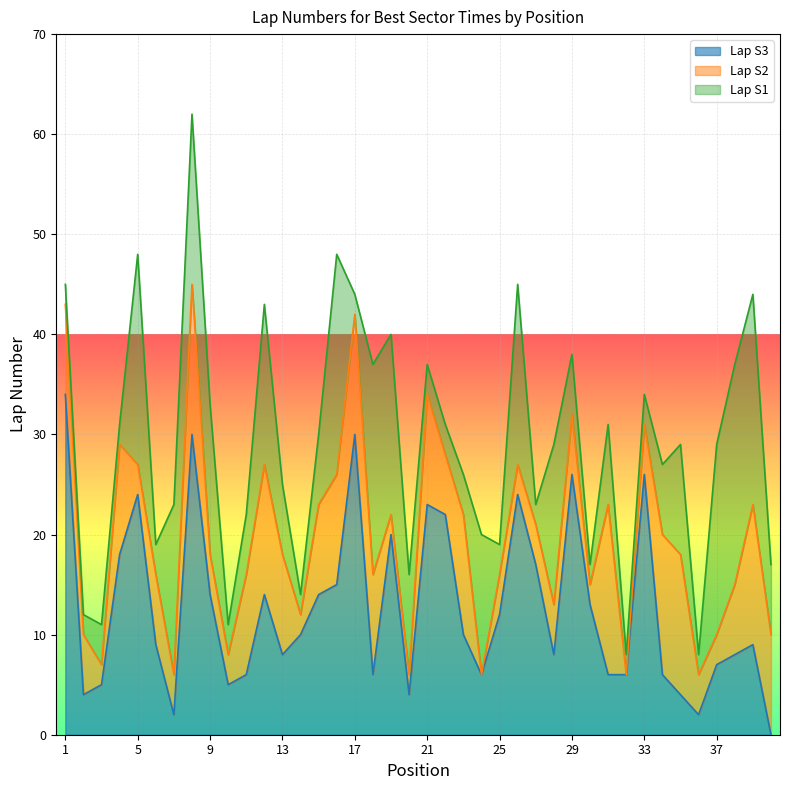

What is the difference between the second highest and minimum values in the Lap S1 series?

20